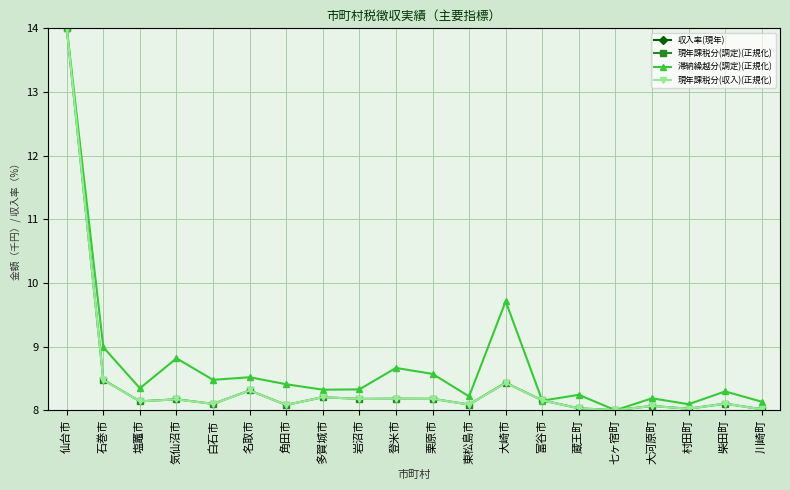

Is the value of 現年課税分(収入)(正規化) at 角田市 greater than the value of 滞納繰越分(調定)(正規化) at 仙台市?

No